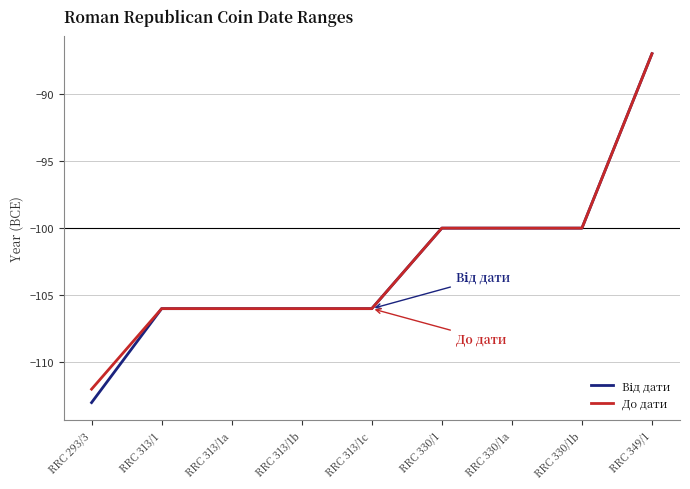

What position from the right is RRC 313/1c?

5